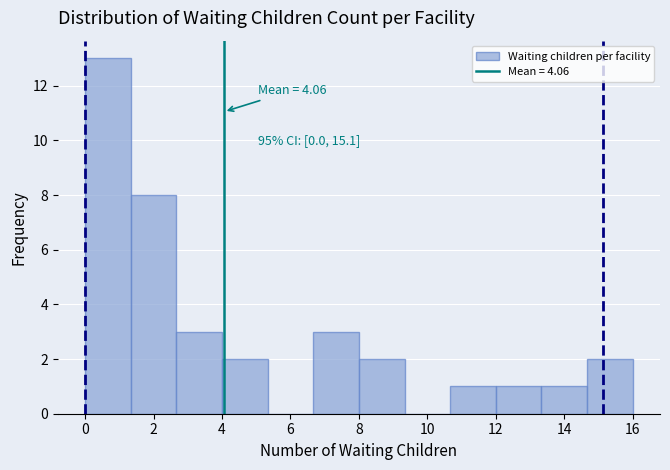

Which range on the x-axis has the tallest bar?

0.0 to 1.4